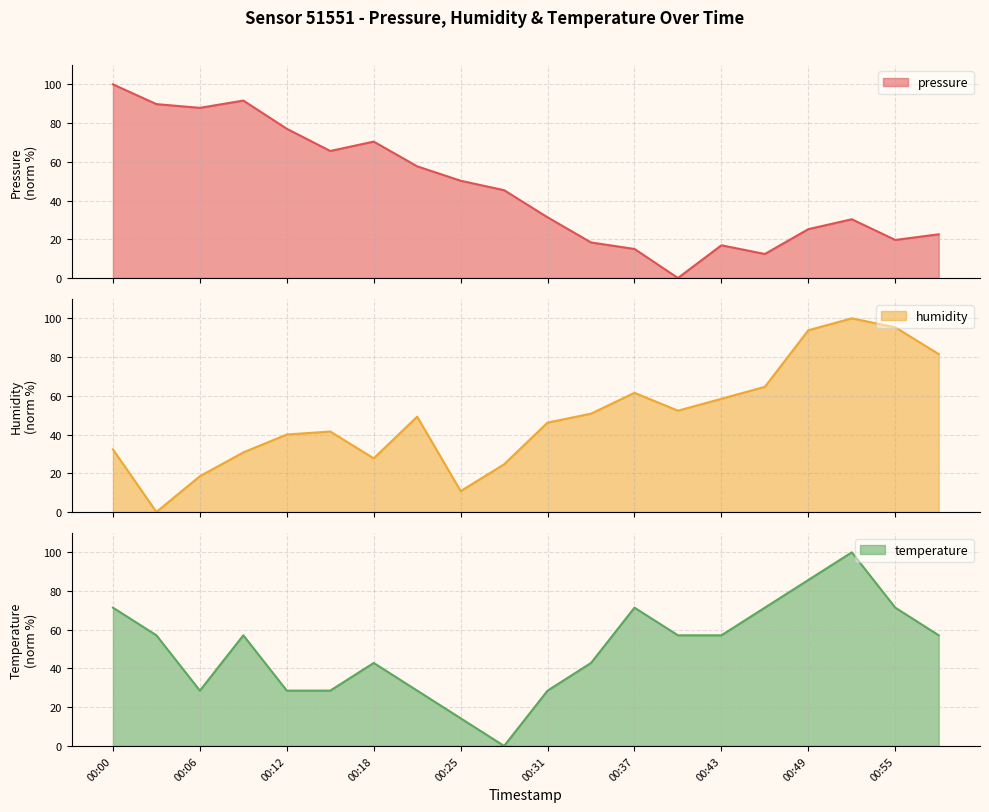

What are all the series names shown in the legend?

pressure, humidity, temperature